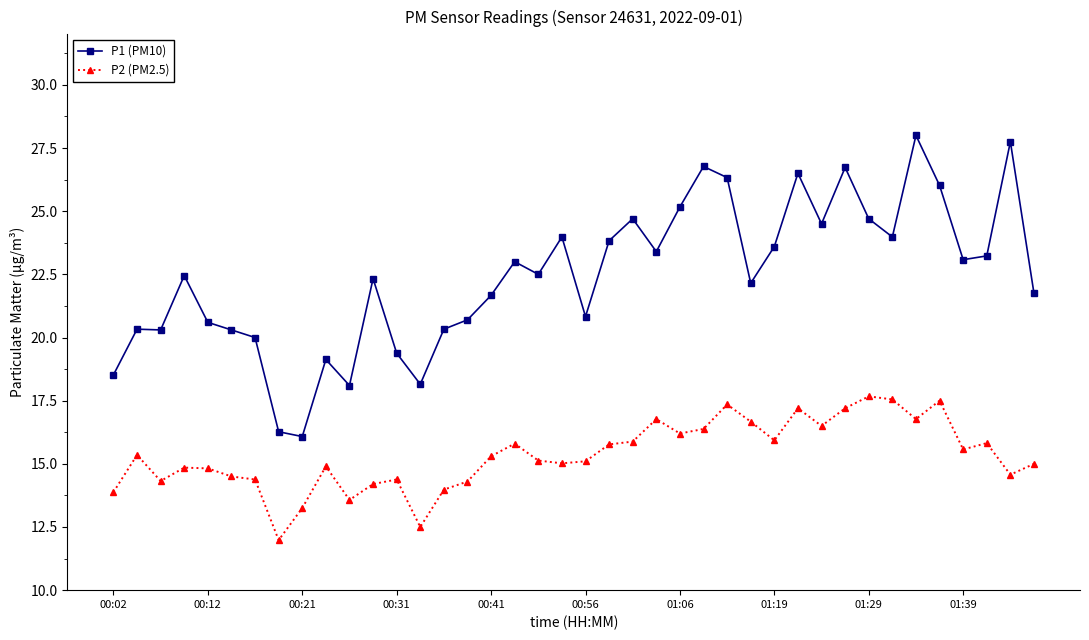

What is the value of the P2 (PM2.5) point at the 40th from the left?

15.0